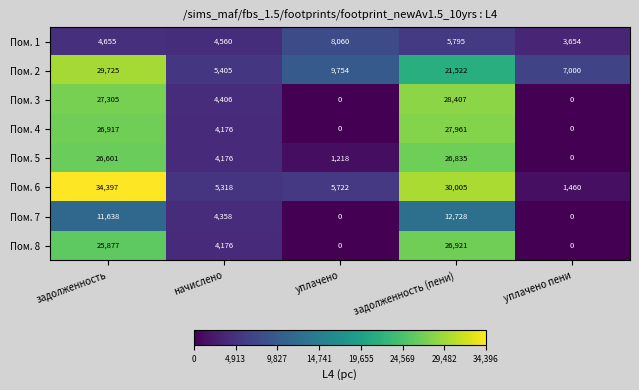

At how many categories does at least one series exceed 21562?

2